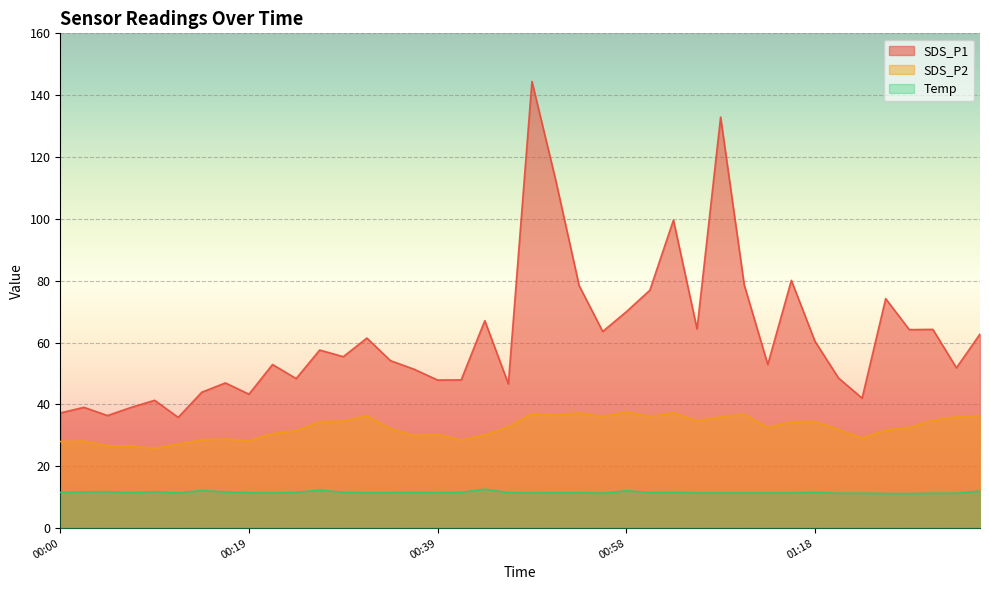

Reading left to right, list all the values displayed in this chart.

SDS_P1: 00:00=37.2	00:02=39.1	00:05=36.4	00:07=39.0	00:10=41.4	00:12=35.8	00:14=44.0	00:17=47.0	00:19=43.3	00:22=52.9	00:24=48.4	00:27=57.6	00:29=55.5	00:31=61.5	00:34=54.2	00:36=51.4	00:39=47.9	00:41=48.0	00:44=67.1	00:46=46.7	00:48=144.4	00:51=112.8	00:53=78.5	00:56=63.6	00:58=70.0	01:01=77.0	01:03=99.6	01:06=64.4	01:08=132.9	01:10=78.7	01:13=52.9	01:15=80.1	01:18=60.5	01:20=48.5	01:23=42.0	01:25=74.2	01:28=64.2	01:30=64.3	01:32=51.9	01:35=62.8
SDS_P2: 00:00=28.0	00:02=28.2	00:05=26.6	00:07=26.6	00:10=25.8	00:12=27.2	00:14=28.6	00:17=28.8	00:19=28.2	00:22=30.6	00:24=31.5	00:27=34.4	00:29=34.6	00:31=36.4	00:34=32.2	00:36=29.9	00:39=30.3	00:41=28.5	00:44=30.1	00:46=32.8	00:48=37.0	00:51=36.5	00:53=37.3	00:56=36.1	00:58=37.6	01:01=36.2	01:03=37.4	01:06=34.7	01:08=36.0	01:10=36.9	01:13=32.5	01:15=34.4	01:18=34.5	01:20=31.9	01:23=29.1	01:25=31.7	01:28=32.5	01:30=34.9	01:32=36.0	01:35=36.4
Temp: 00:00=11.6	00:02=11.7	00:05=11.8	00:07=11.5	00:10=11.8	00:12=11.4	00:14=12.2	00:17=11.7	00:19=11.5	00:22=11.4	00:24=11.6	00:27=12.3	00:29=11.6	00:31=11.5	00:34=11.5	00:36=11.6	00:39=11.5	00:41=11.6	00:44=12.6	00:46=11.5	00:48=11.4	00:51=11.5	00:53=11.5	00:56=11.3	00:58=12.1	01:01=11.5	01:03=11.6	01:06=11.4	01:08=11.4	01:10=11.4	01:13=11.4	01:15=11.4	01:18=11.6	01:20=11.3	01:23=11.3	01:25=11.2	01:28=11.2	01:30=11.3	01:32=11.3	01:35=12.0